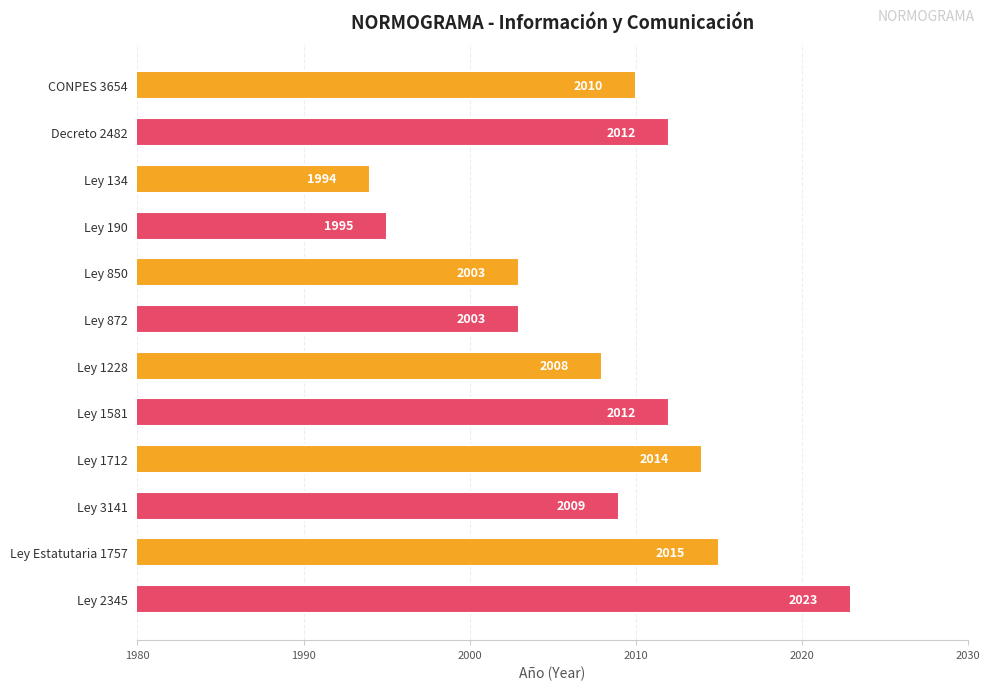

Reading bottom to top, extract all data points from this chart.

2023	2015	2009	2014	2012	2008	2003	2003	1995	1994	2012	2010